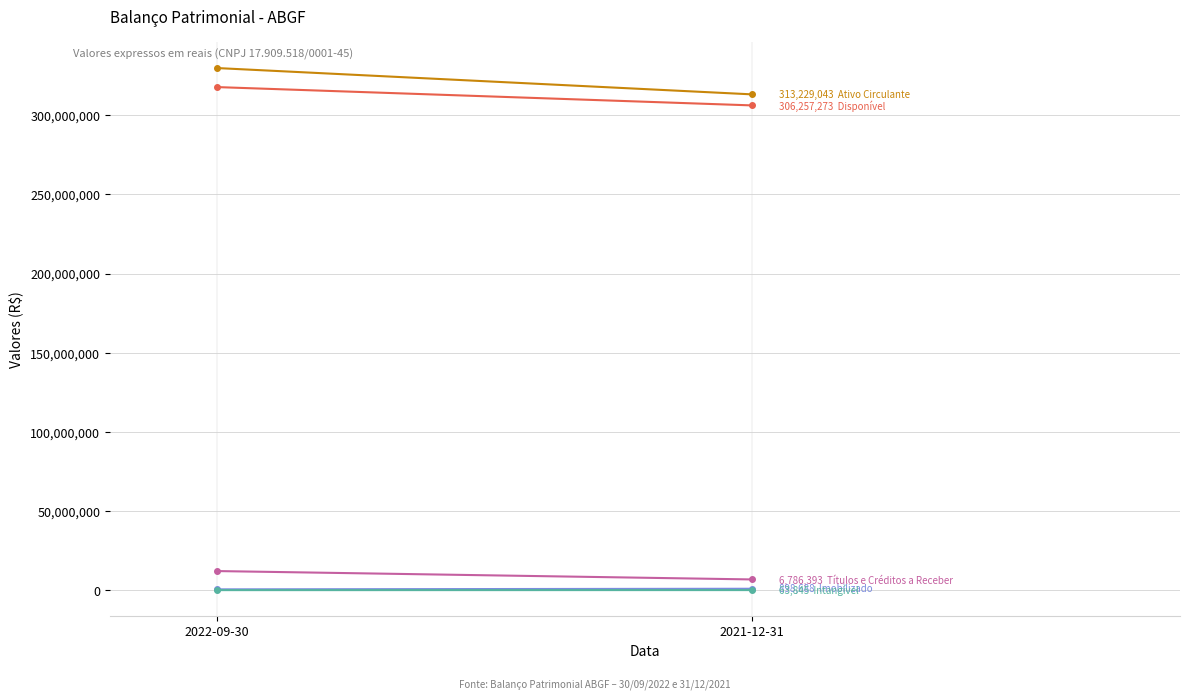

What is the average value of the Títulos e Créditos a Receber series?

9432556